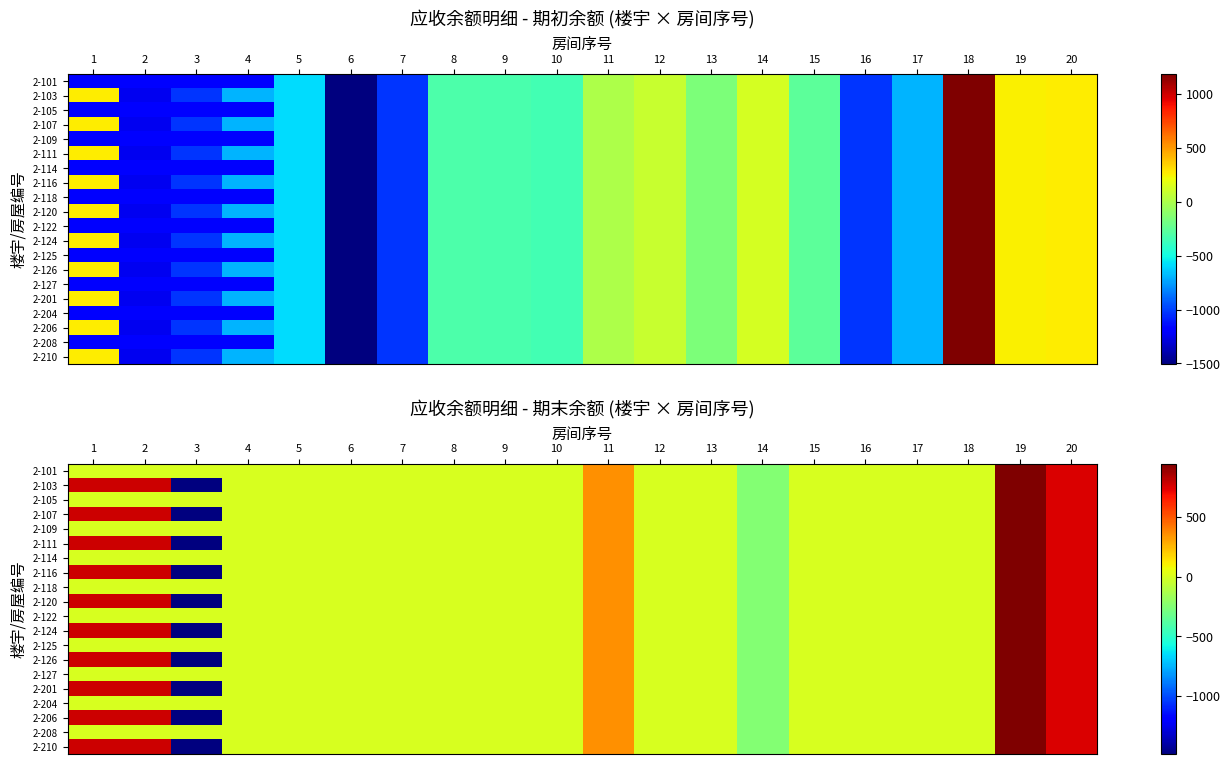

At which category is the sum across all series the highest?

19